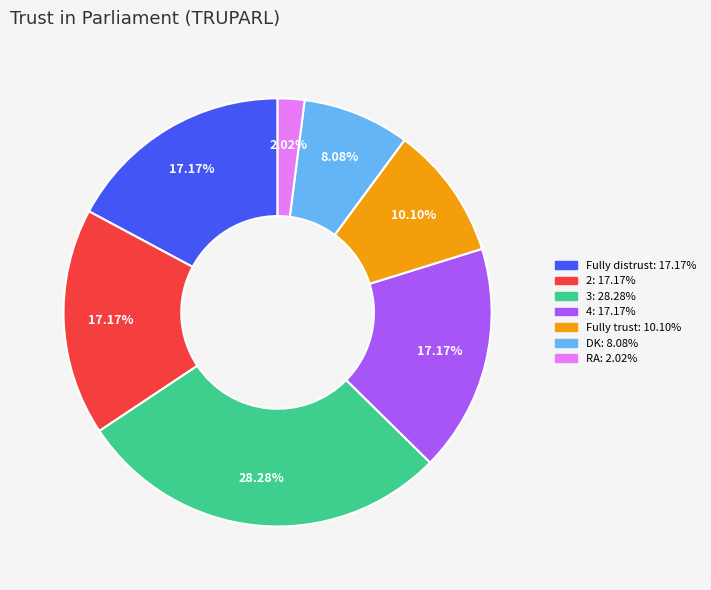

Is Fully trust the majority of the pie?

No